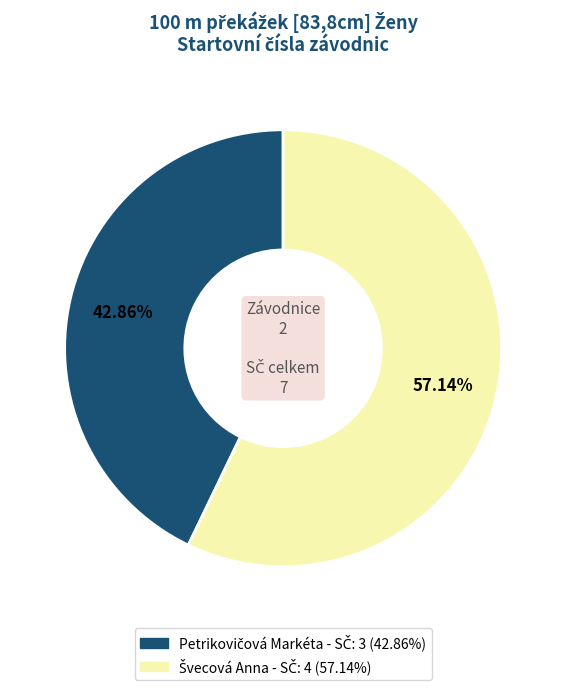

Count the number of slices in the pie.

2